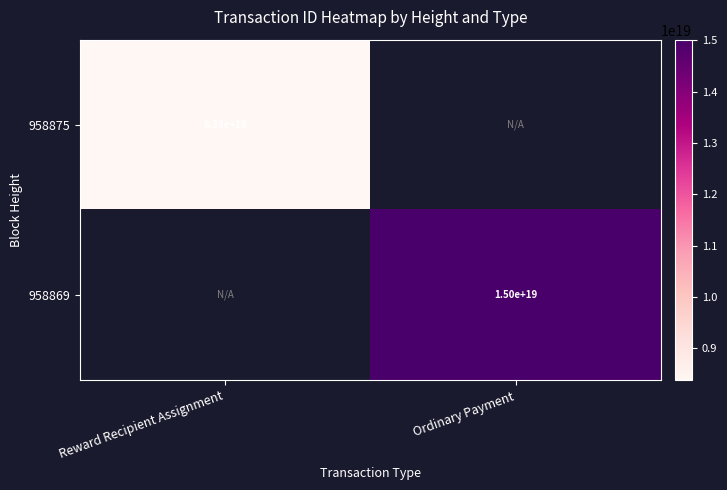

True or false: 958875 has a value of 3683349726243321856 at Reward Recipient Assignment.

False